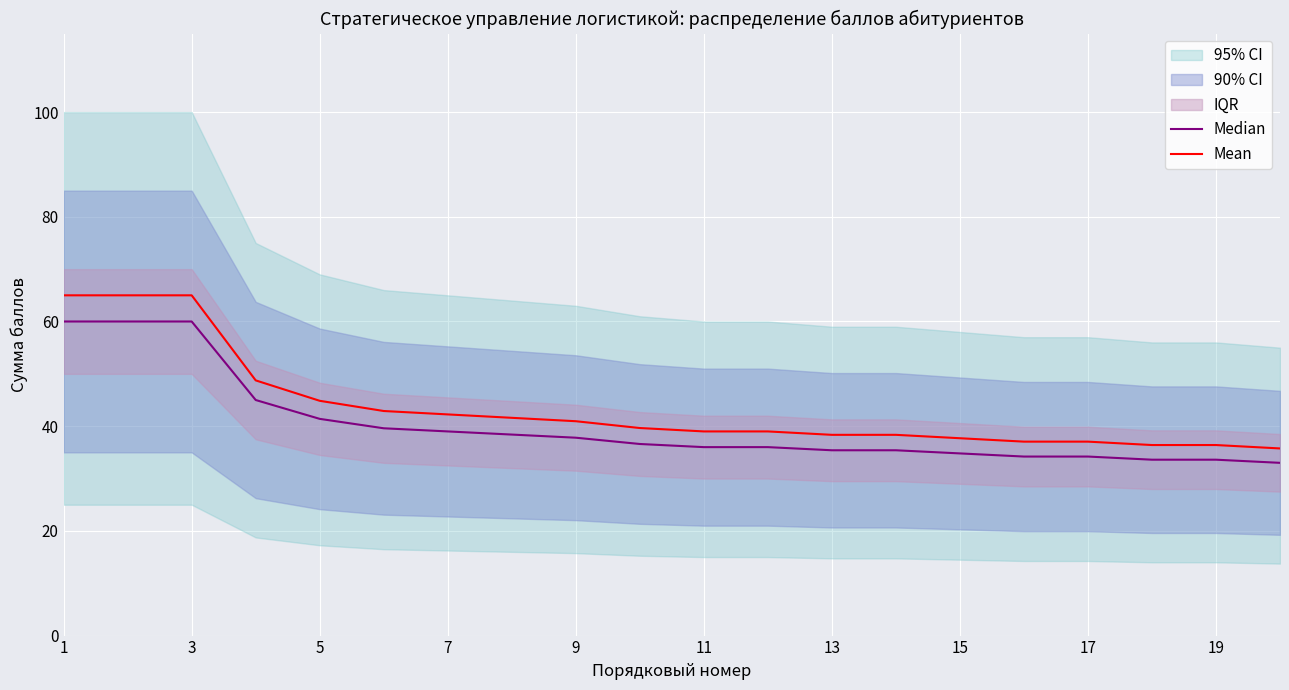

What is the difference between the maximum and minimum values in the Mean series?

29.2